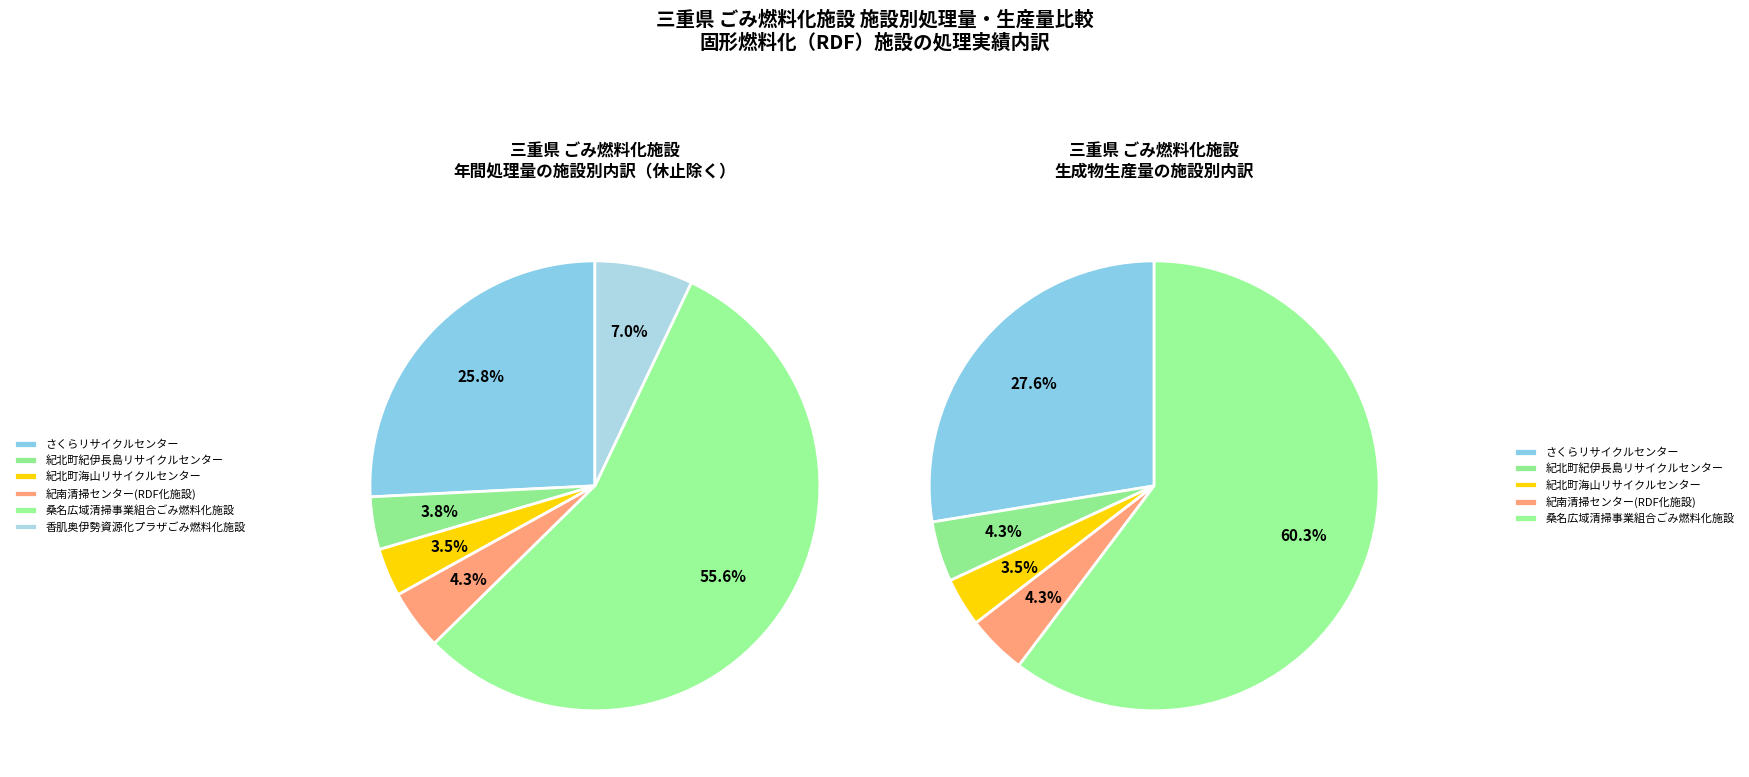

Approximately how many times larger is the value at 香肌奥伊勢資源化プラザごみ燃料化施設 compared to 紀北町紀伊長島リサイクルセンター?

1.9